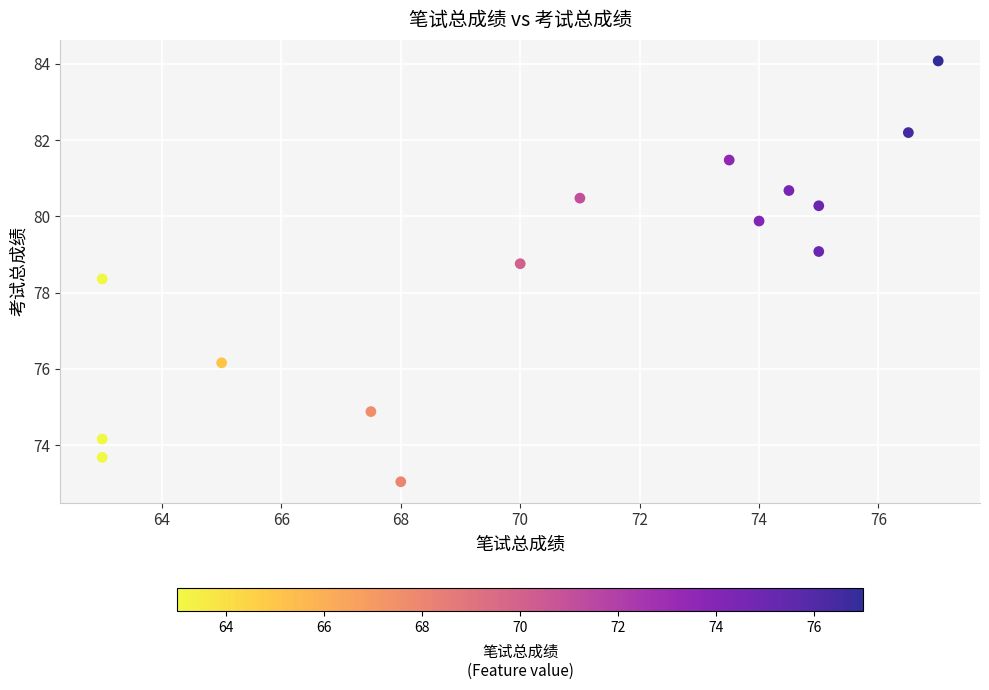

What Y value in the scatter plot is closest to 78?

78.4